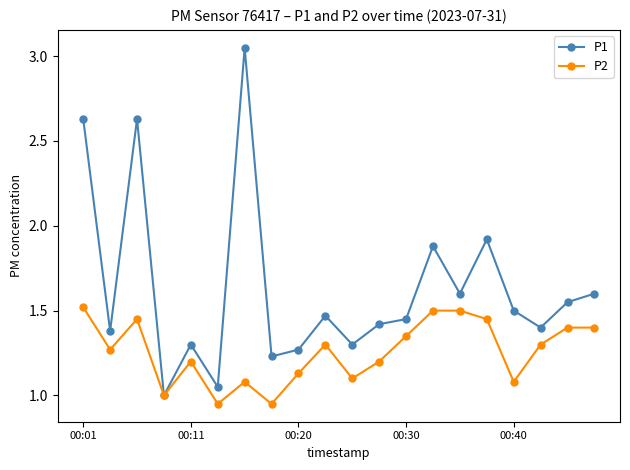

Which series has the largest total across all categories?

P1